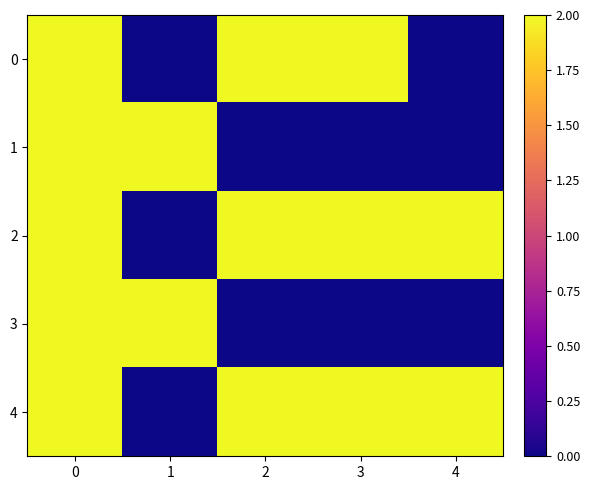

How many distinct data groups are displayed?

5